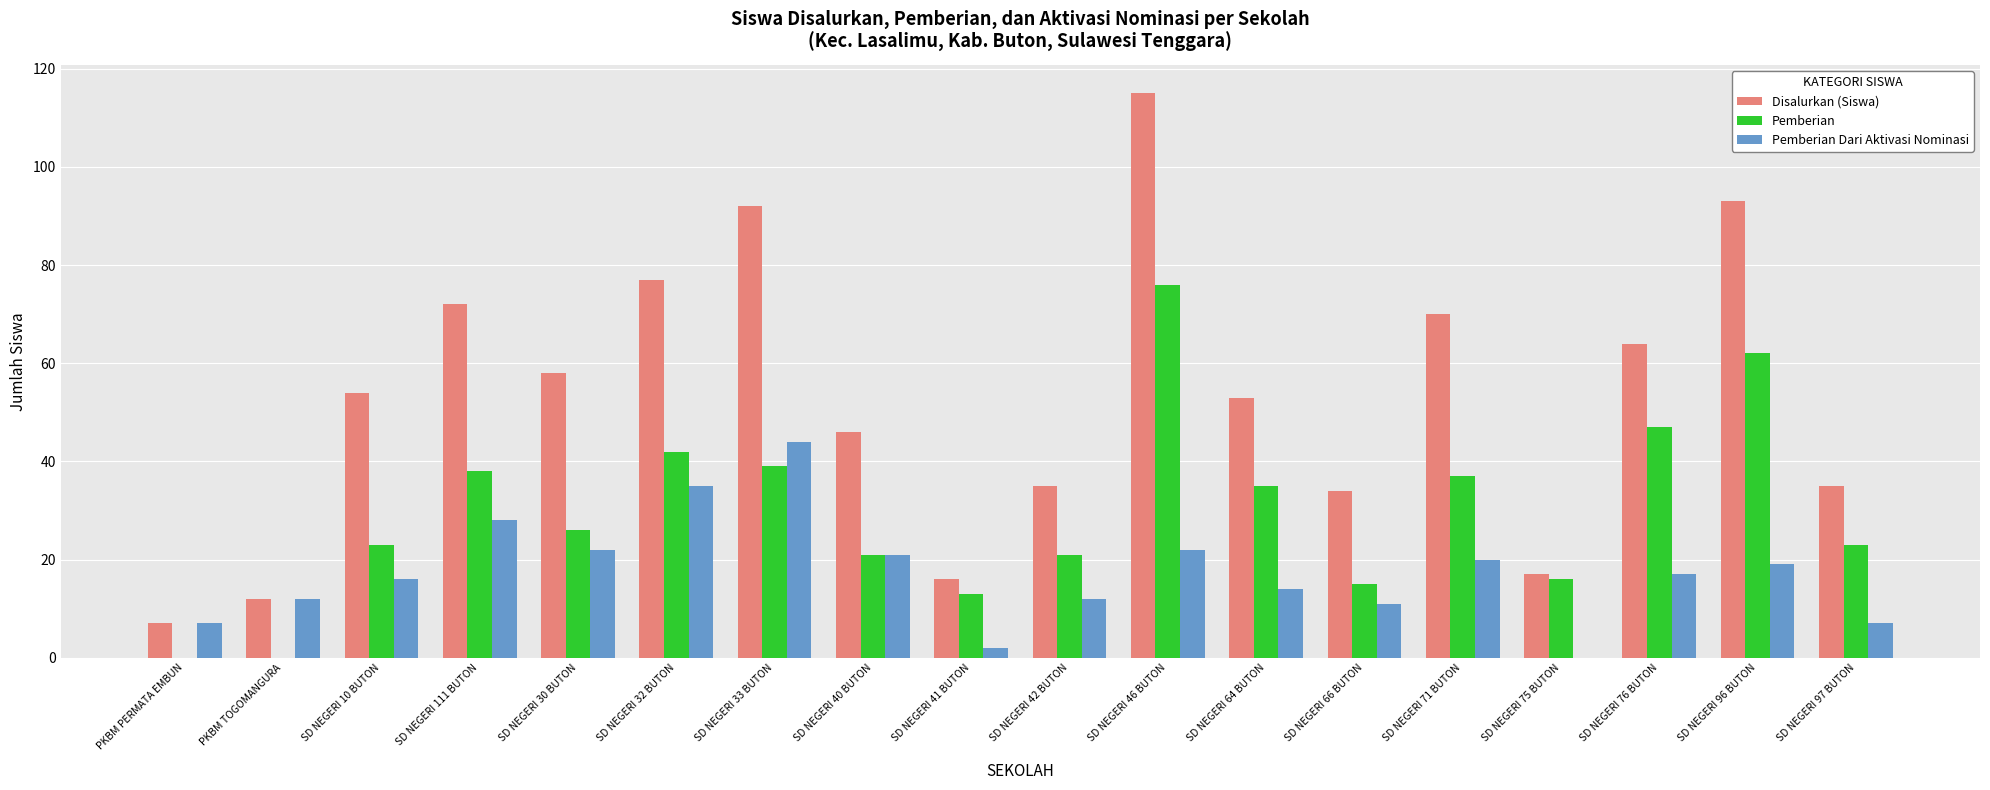

What value does the Disalurkan (Siswa) series have at PKBM PERMATA EMBUN, to the nearest 10?

10